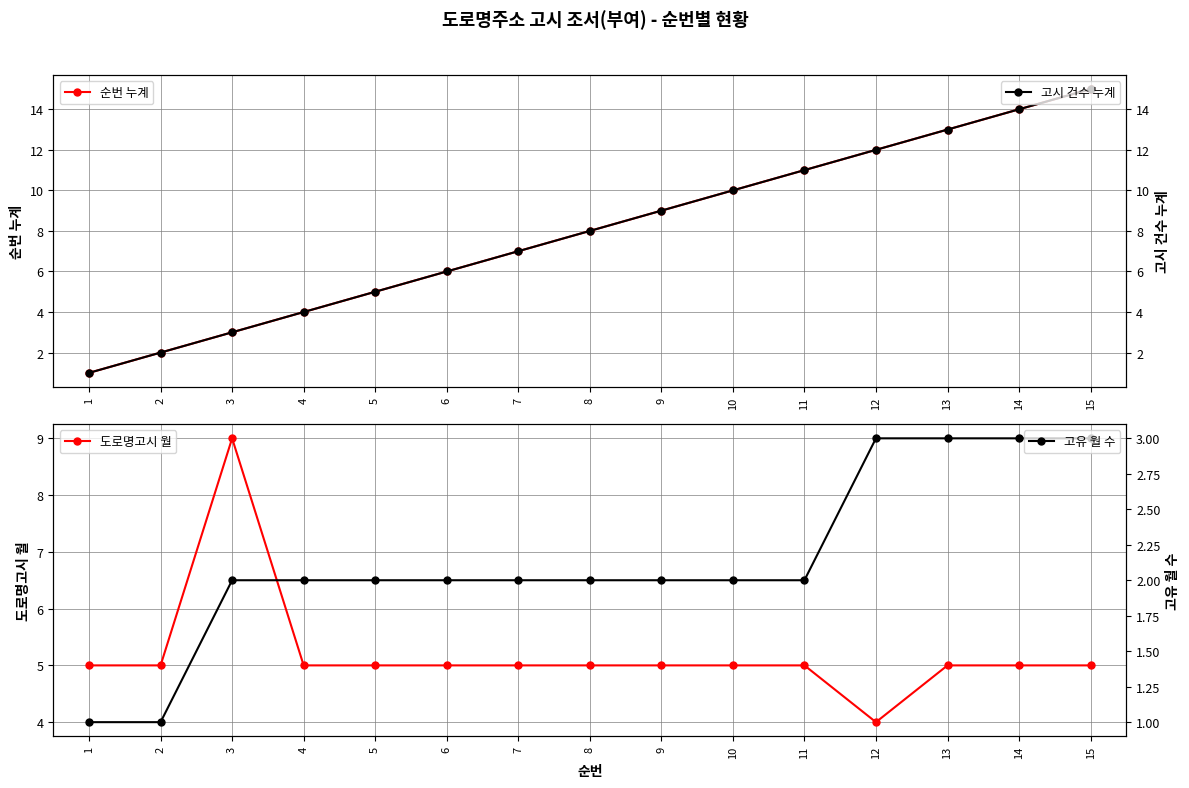

What is the difference between the maximum and second lowest values in the 고시 건수 누계 series?

13